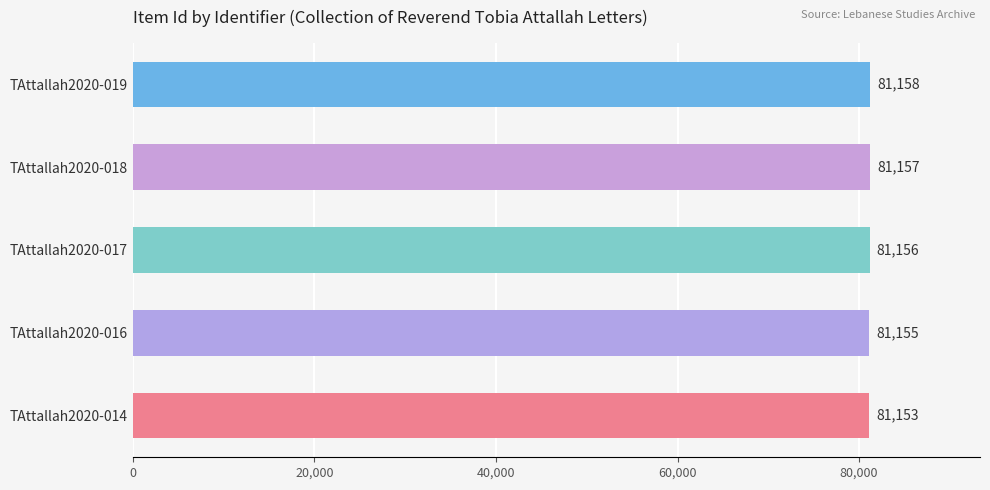

What is the minimum value shown in the chart?

81153